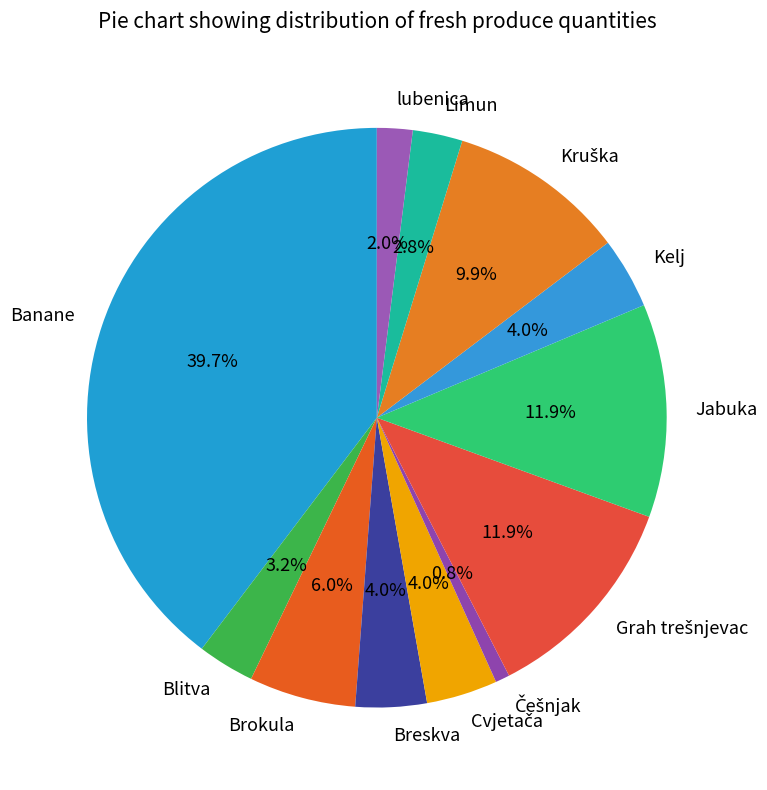

Is there a majority slice in this chart?

No